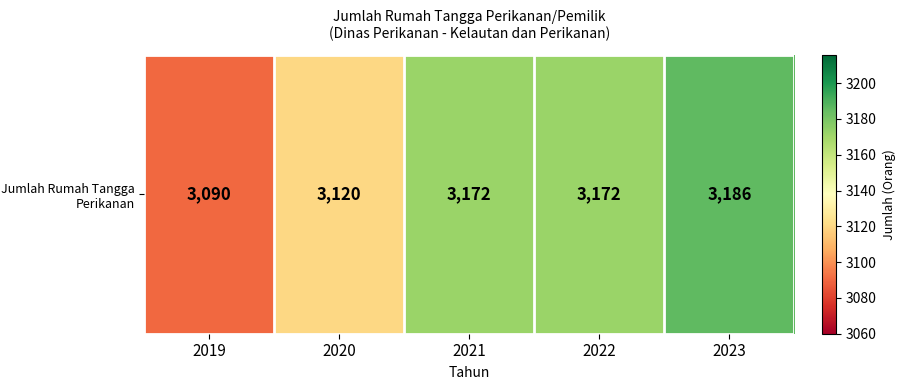

Count the number of values greater than 3172.

1